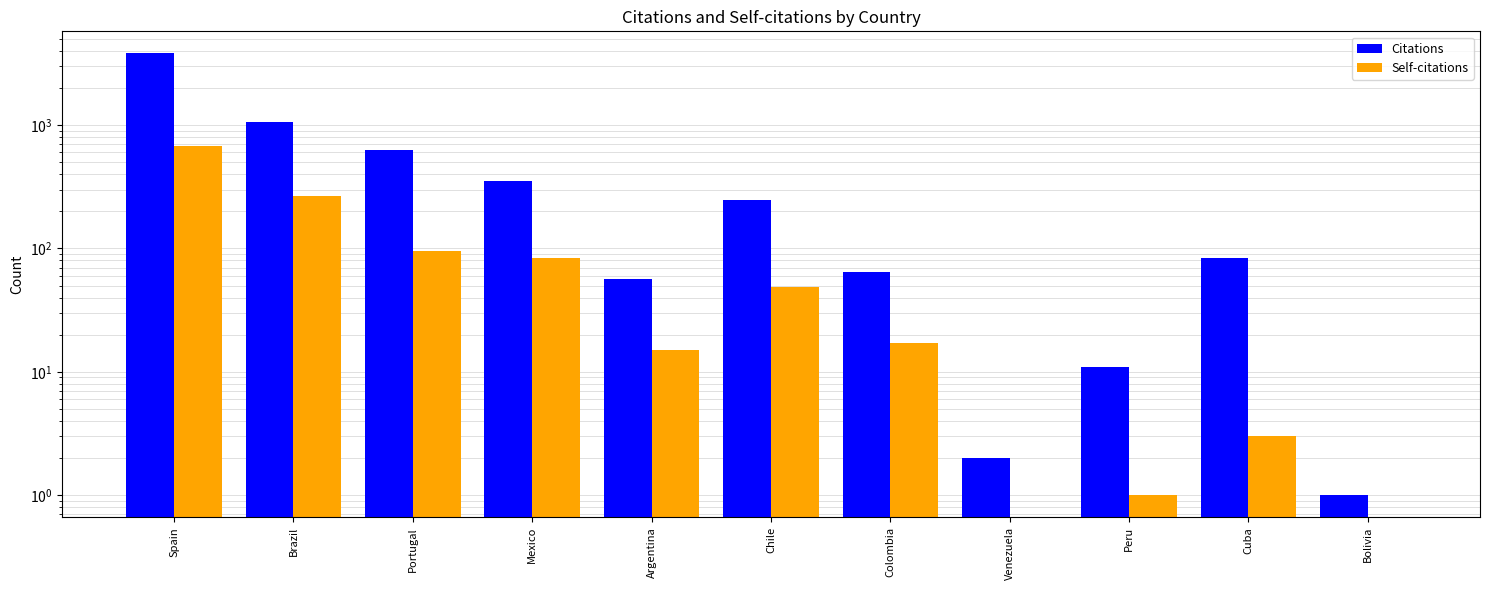

Between Colombia and Brazil, which is larger?

Brazil